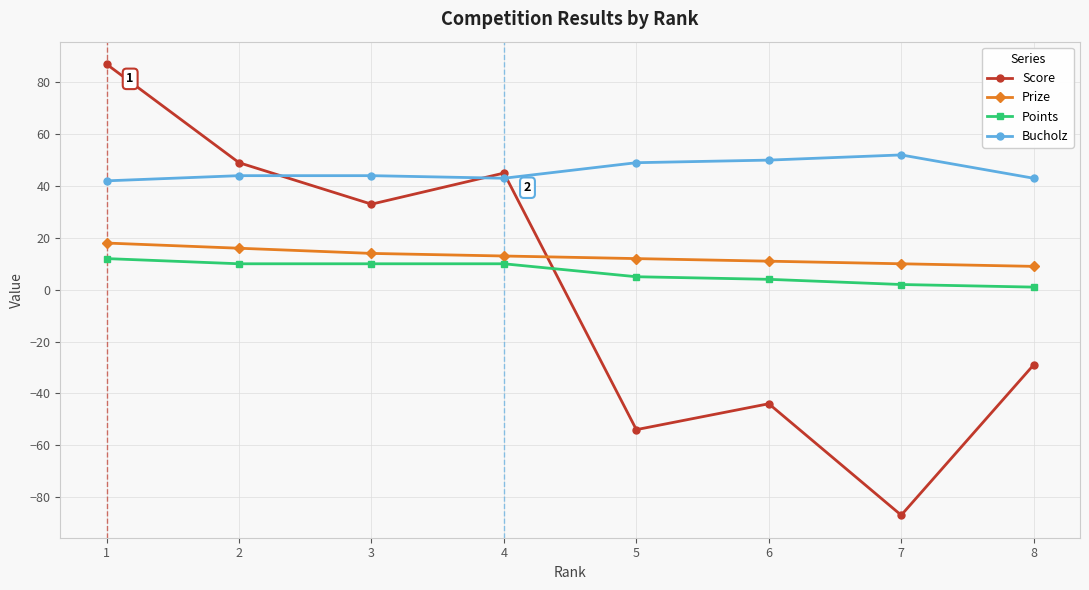

Which series has the largest range (max minus min)?

Score